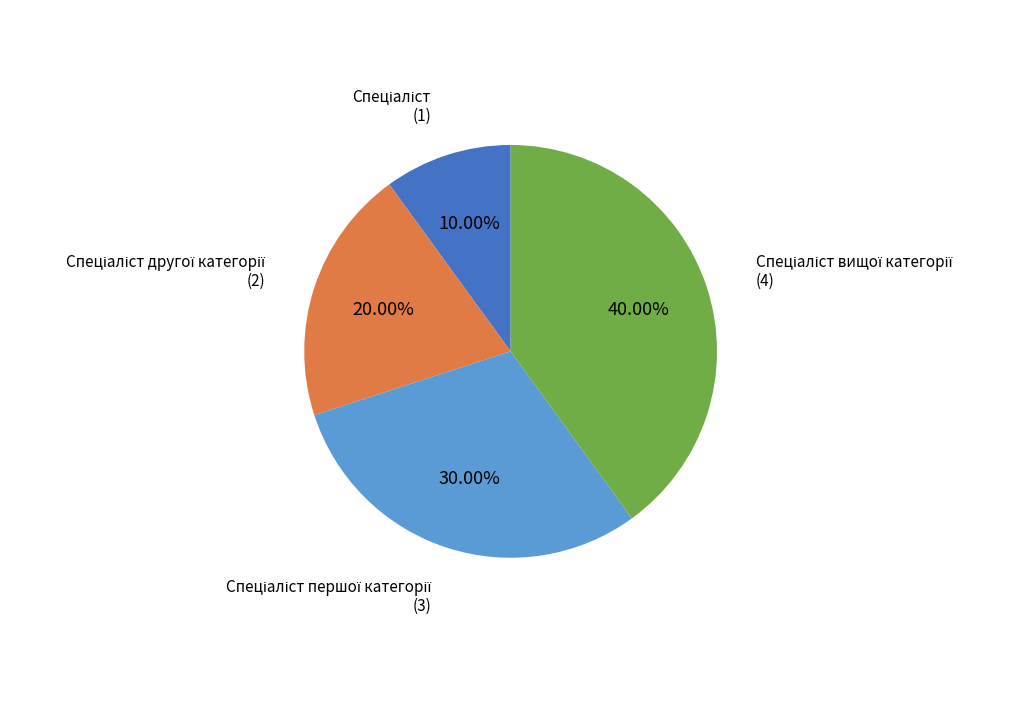

How many segments does this pie chart have?

4